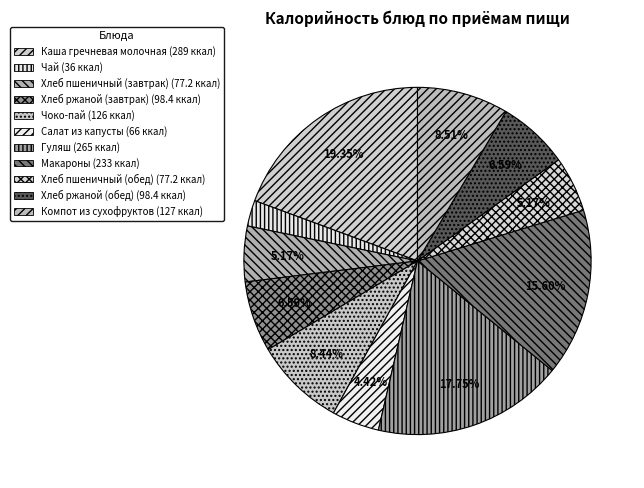

How many slices are in this pie chart?

11